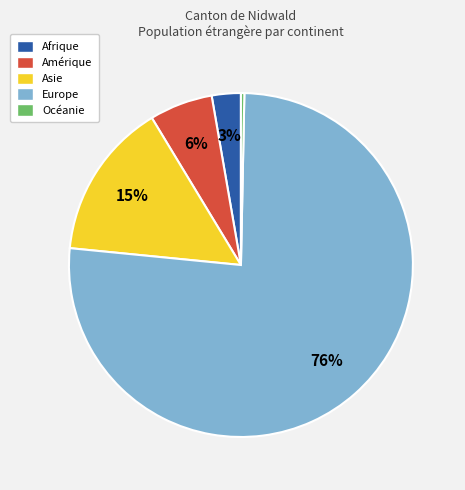

Which slice represents more than half of the pie?

Europe